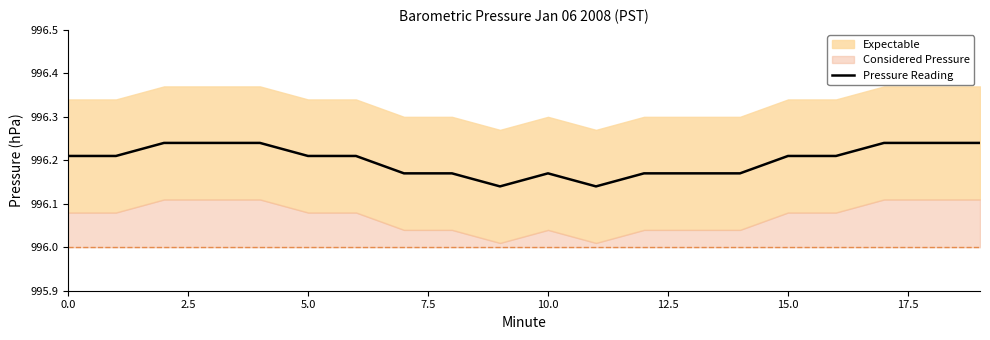

At which category does the chart reach its minimum across all series?

9